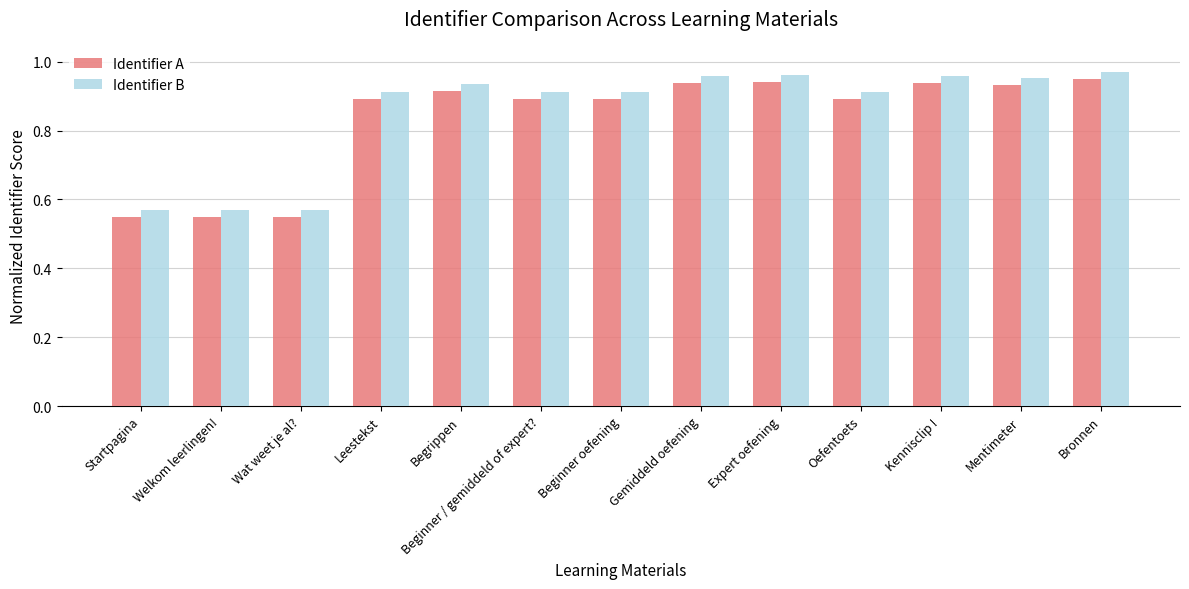

What is the total value across all series at Gemiddeld oefening?

1.9